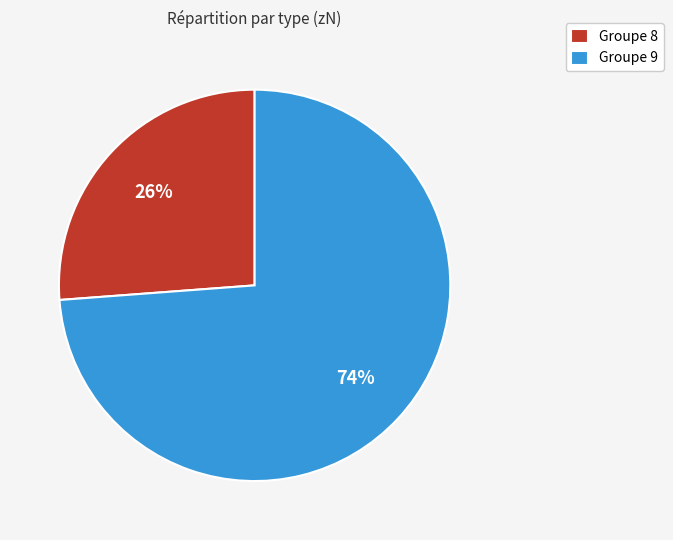

Rank the categories by value from lowest to highest.

Groupe 8, Groupe 9